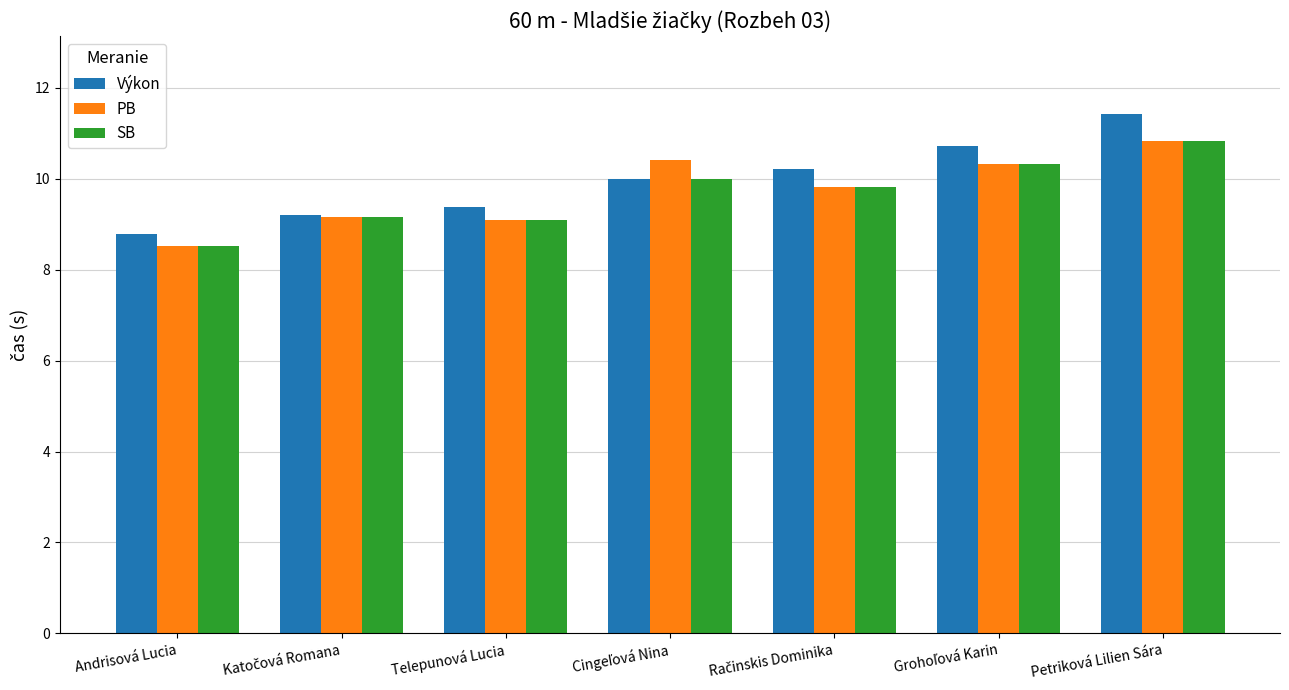

What value does the PB series have at Petriková Lilien Sára?

10.8